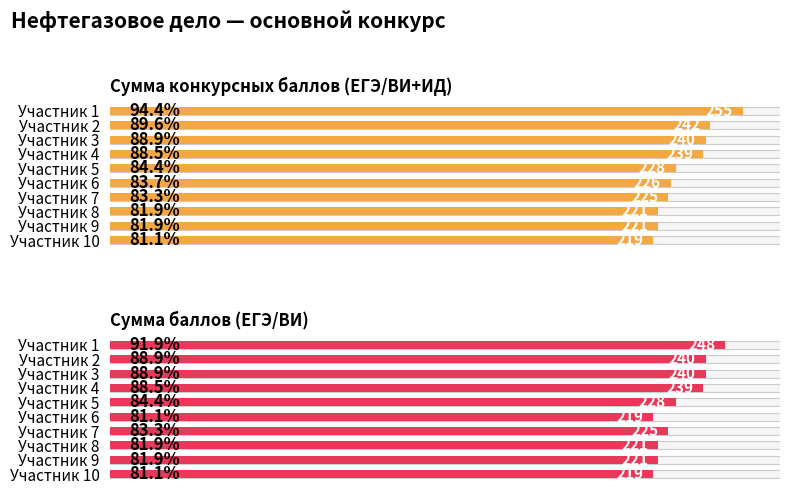

Reading right to left, what are all the values shown in this chart?

Сумма конкурсных баллов (ЕГЭ/ВИ+ИД): 219	221	221	225	226	228	239	240	242	255
Сумма баллов (ЕГЭ/ВИ): 219	221	221	225	219	228	239	240	240	248